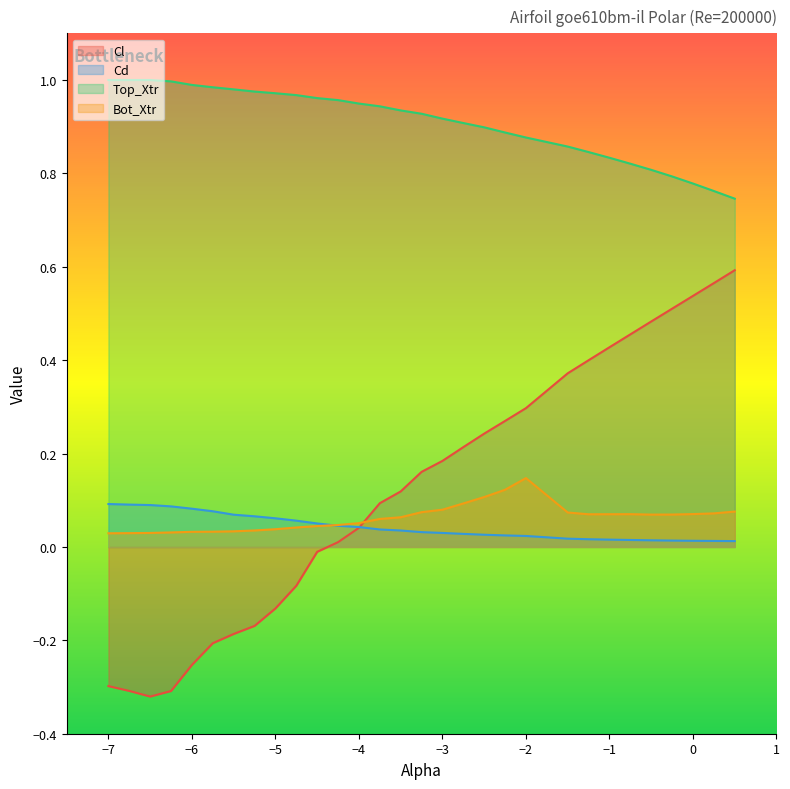

Is it true that Top_Xtr equals 0.9 at -2.25?

True